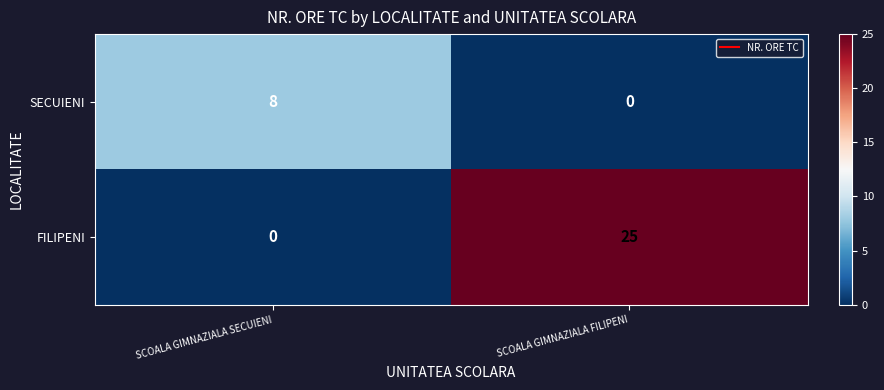

Which series changed the most between SCOALA GIMNAZIALA SECUIENI and SCOALA GIMNAZIALA FILIPENI?

FILIPENI